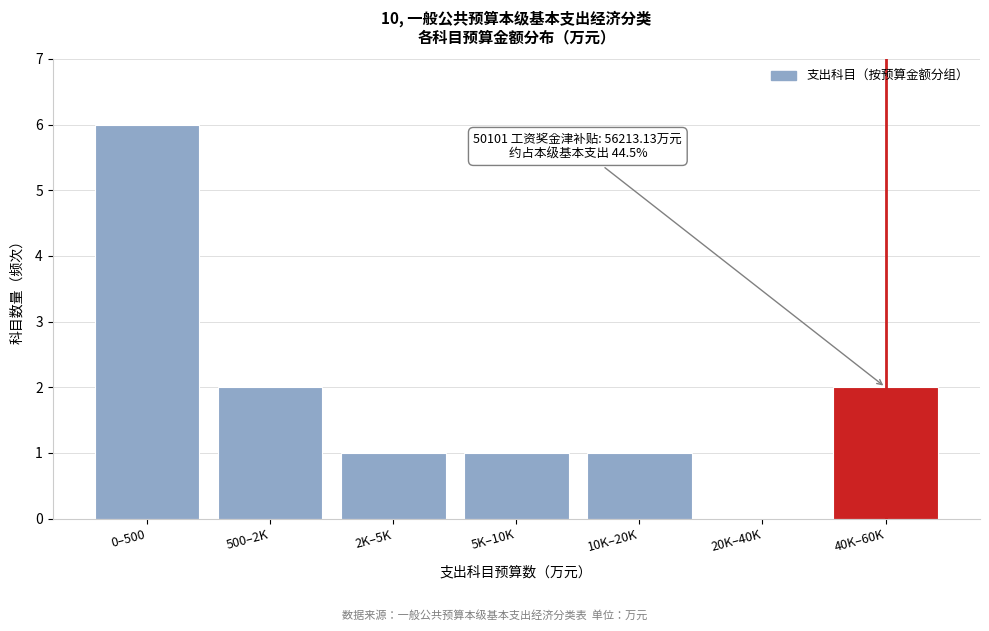

Reading left to right, transcribe all the data shown in this chart.

0–500=6	500–2K=2	2K–5K=1	5K–10K=1	10K–20K=1	20K–40K=0	40K–60K=2